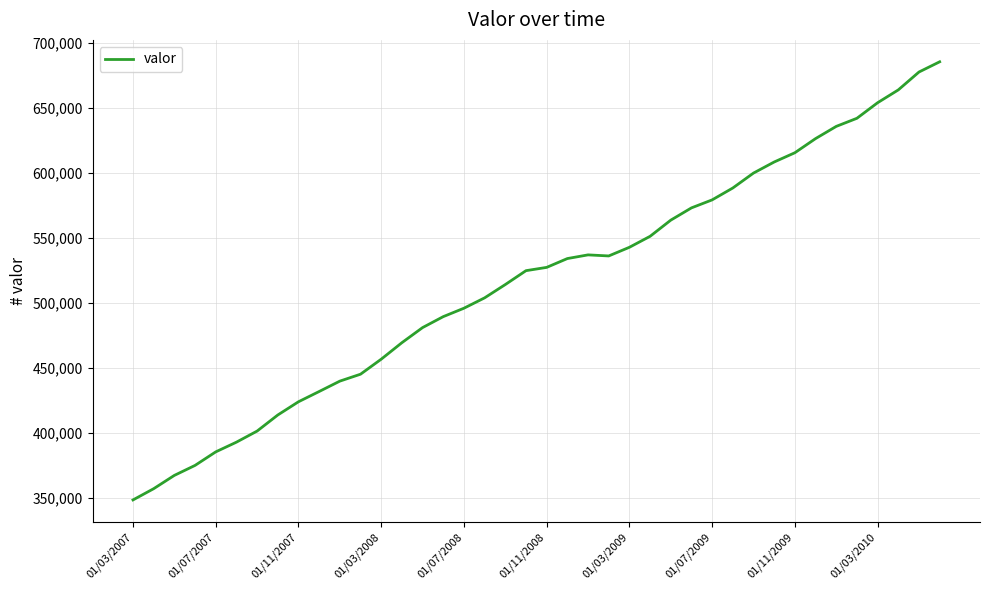

What is the smallest value displayed?

348401